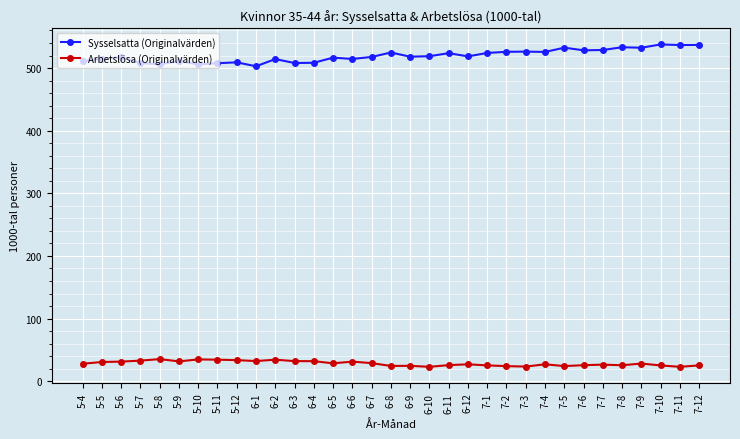

What is the label of the 33rd point from the right?

5-4